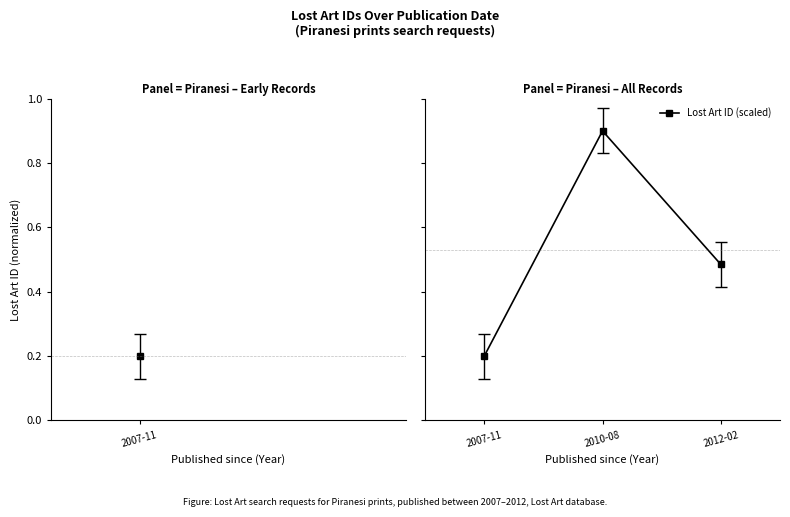

Is this an area chart (filled region under the line)?

No